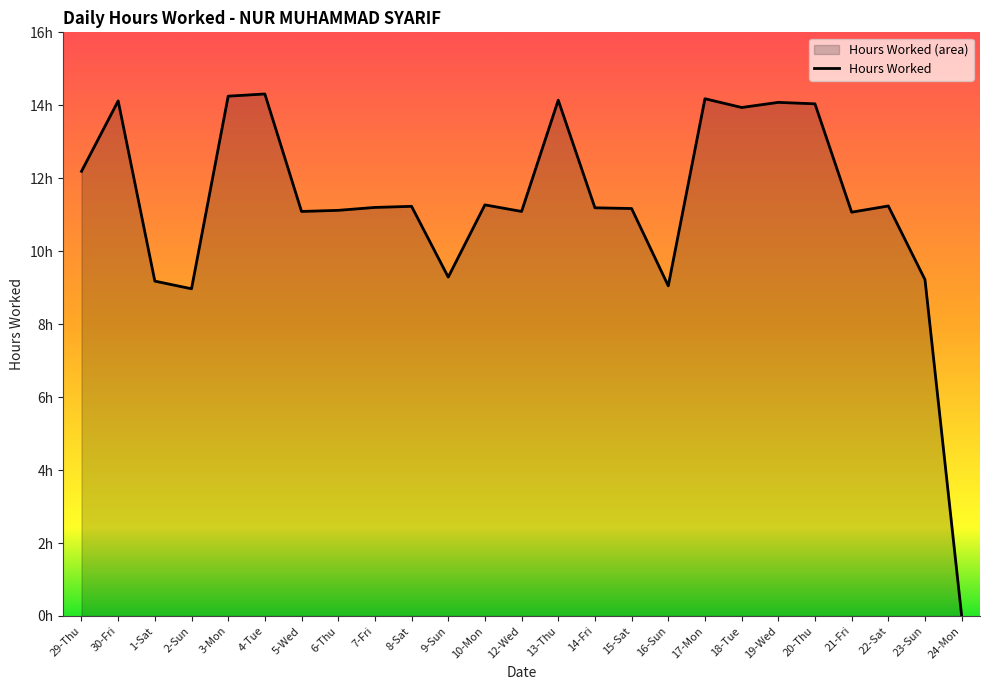

Is it true that the value at 17-Mon is 6.8?

False